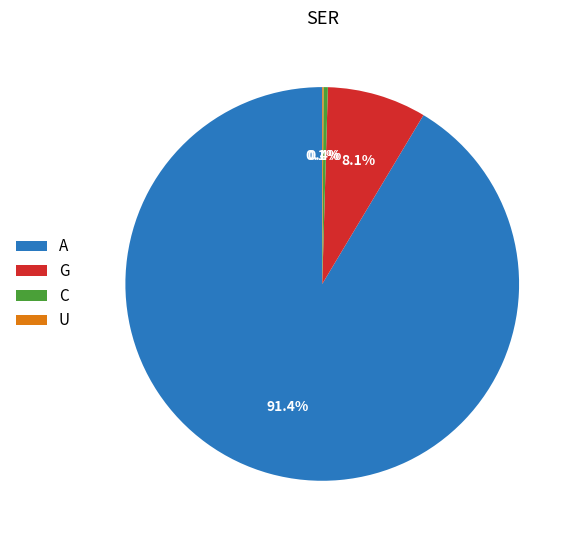

Which category has the biggest portion of the pie?

A